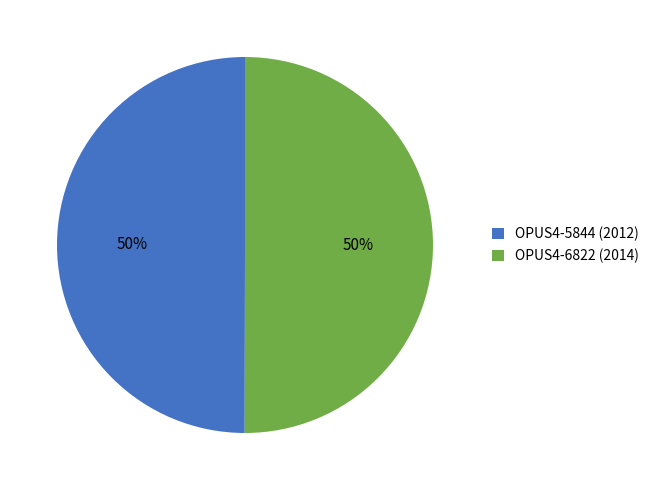

To the nearest percent, what portion does OPUS4-5844 represent?

50%